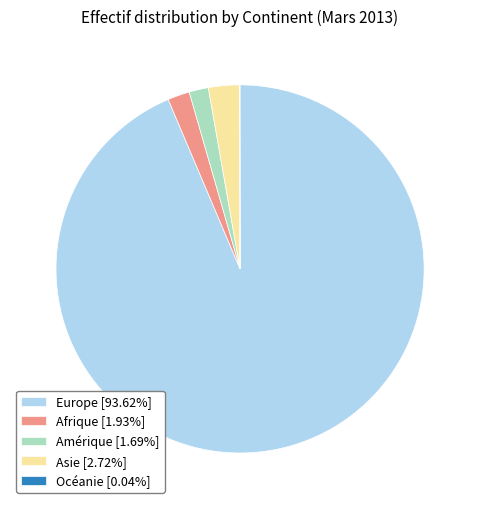

Do Afrique and Asie together represent more than half of the pie?

No